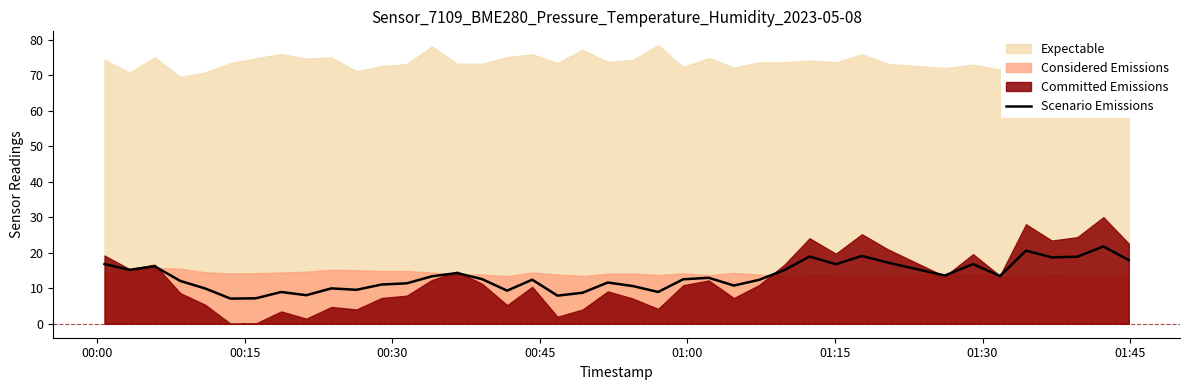

What is the maximum value for Scenario Emissions?

21.8